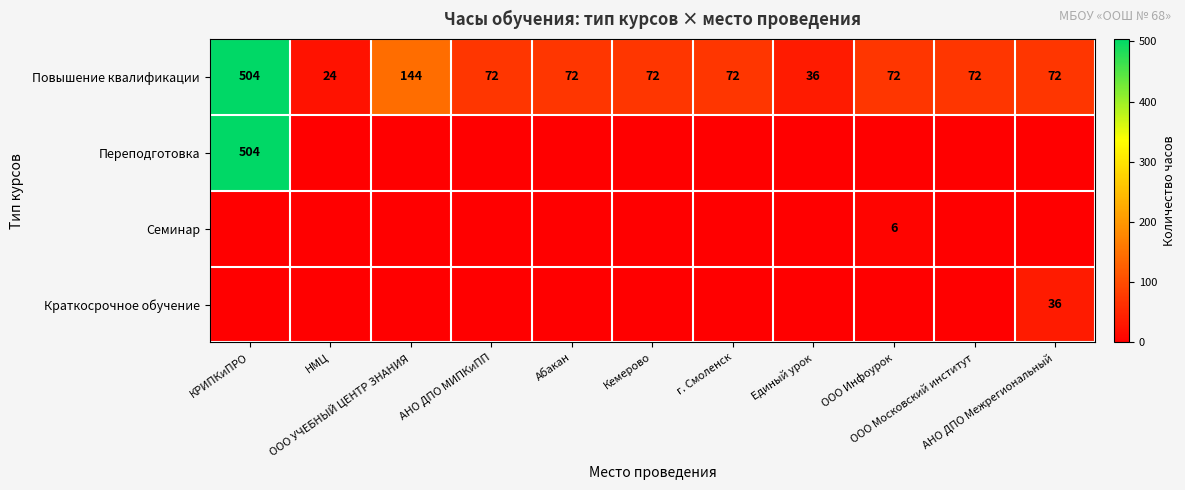

How many values in the Повышение квалификации series are below 72?

2